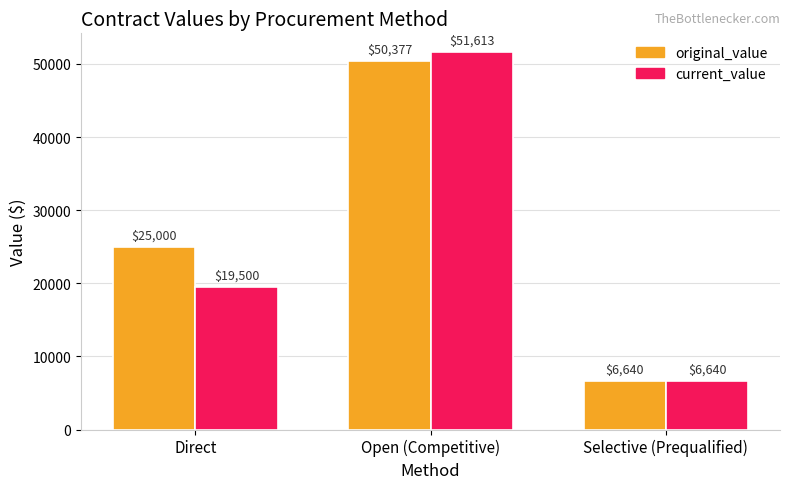

The current_value series shows 6640.0 at Selective (Prequalified). True or false?

True